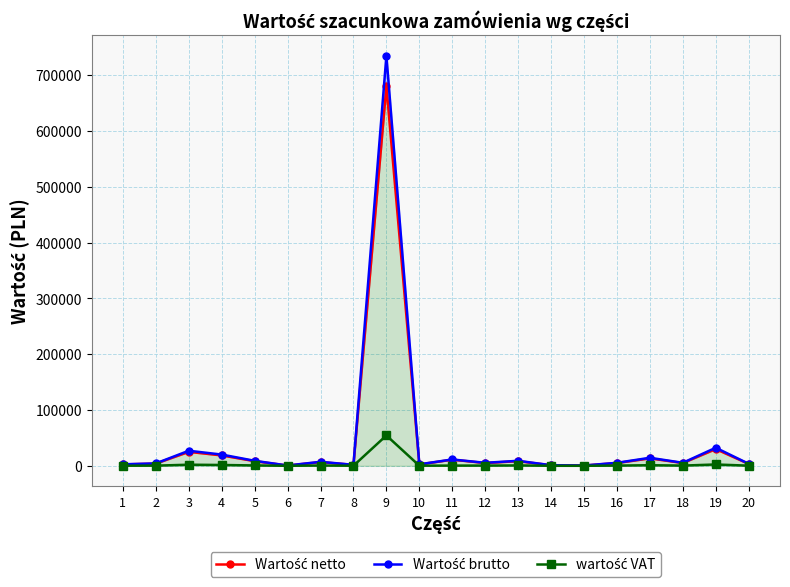

What is the total value across all series at 9?

1468942.6